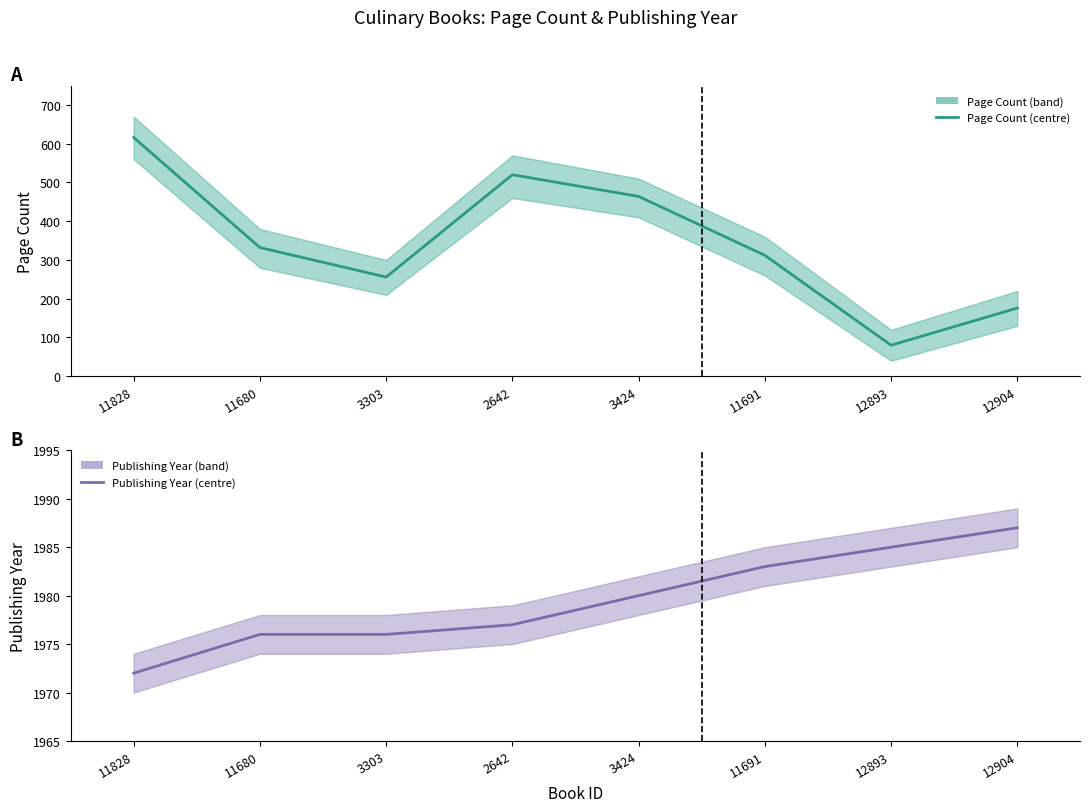

Reading left to right, extract all data points from this chart.

pageCount: 616	332	256	520	464	312	80	176
publishingYear: 1972	1976	1976	1977	1980	1983	1985	1987